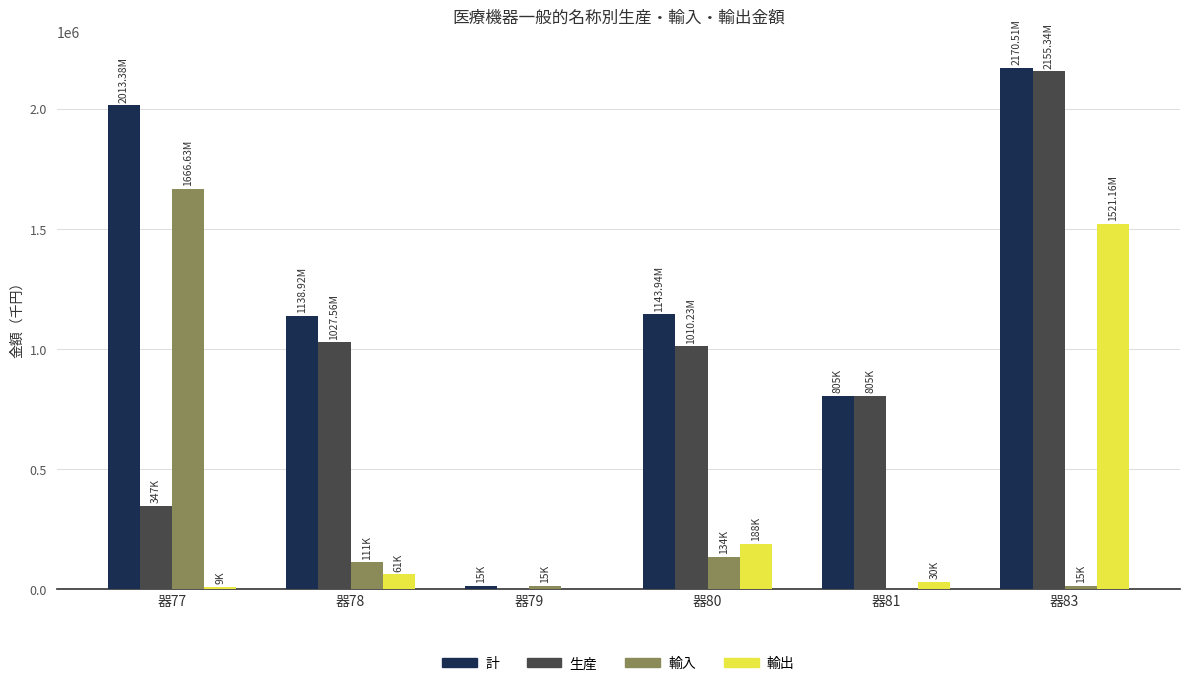

Which series changed the most between 器79 and 器81?

生産